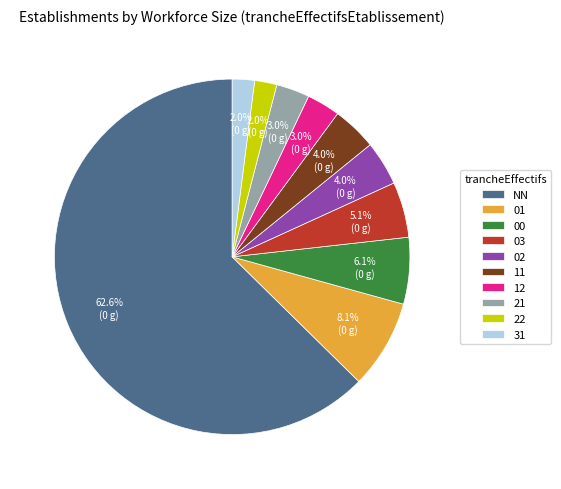

To the nearest percent, what portion does 21 represent?

3%